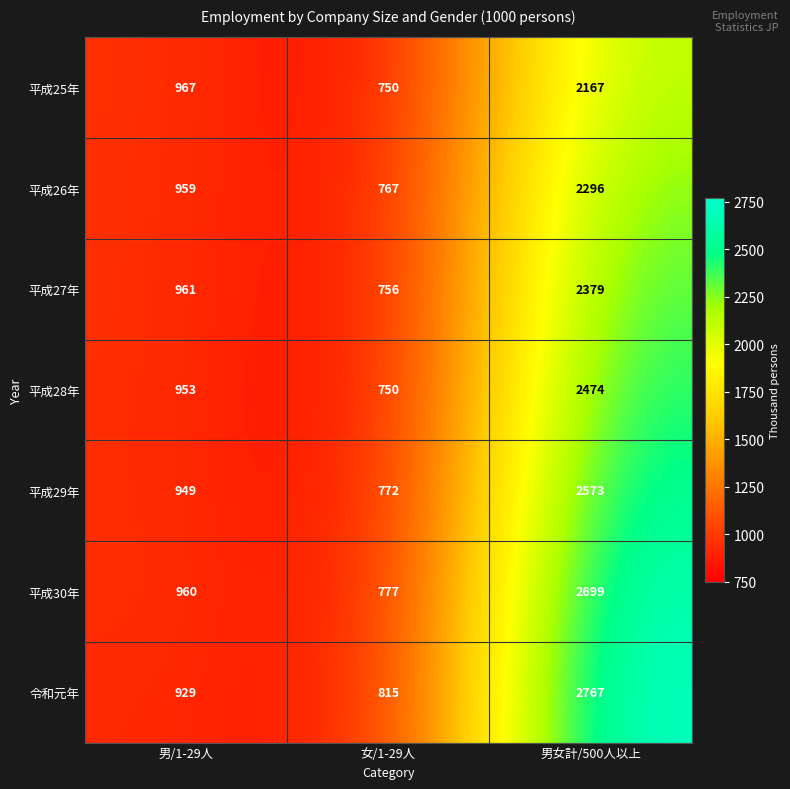

What is the sum of all 平成27年 values?

4096